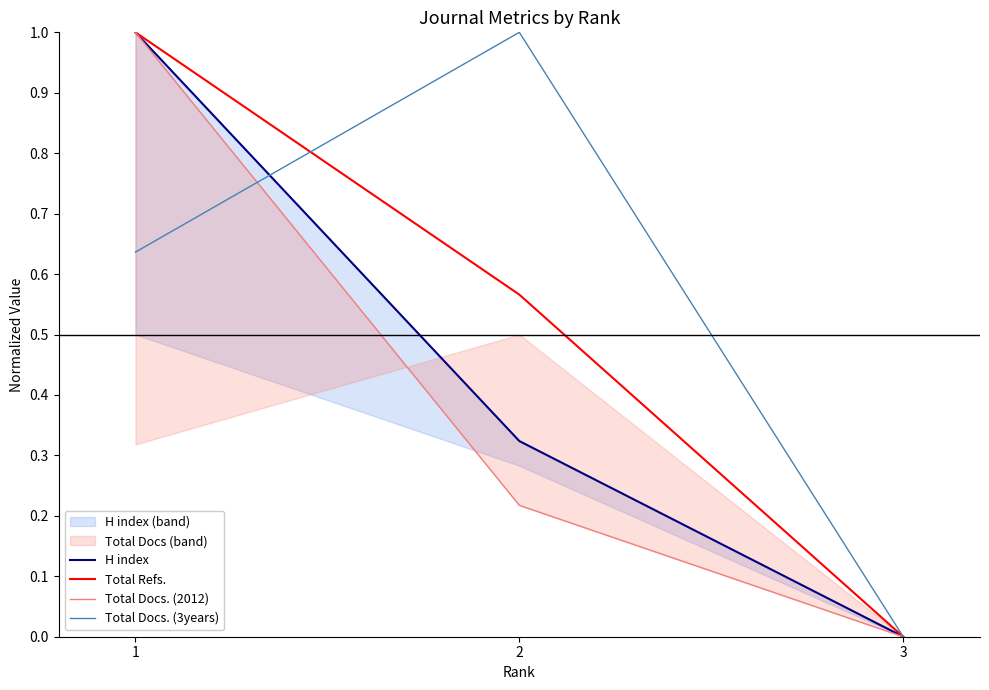

Reading left to right, list all the values displayed in this chart.

H index: 1.0	0.3	0.0
Total Refs.: 1.0	0.6	0.0
Total Docs. (2012): 1.0	0.2	0.0
Total Docs. (3years): 0.6	1.0	0.0